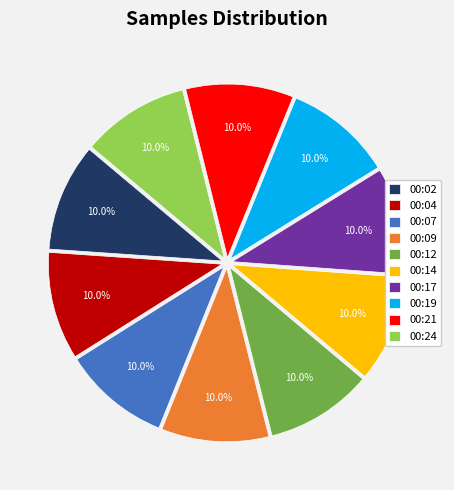

What percentage is NOT represented by 00:24?

90.0%